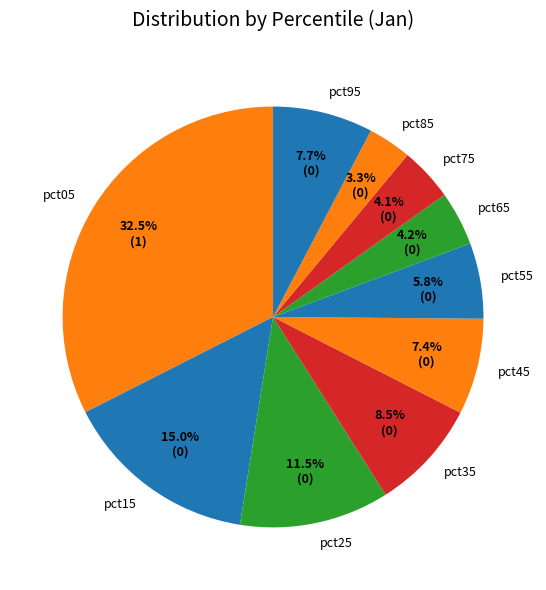

Does pct95 represent more than half of the total?

No